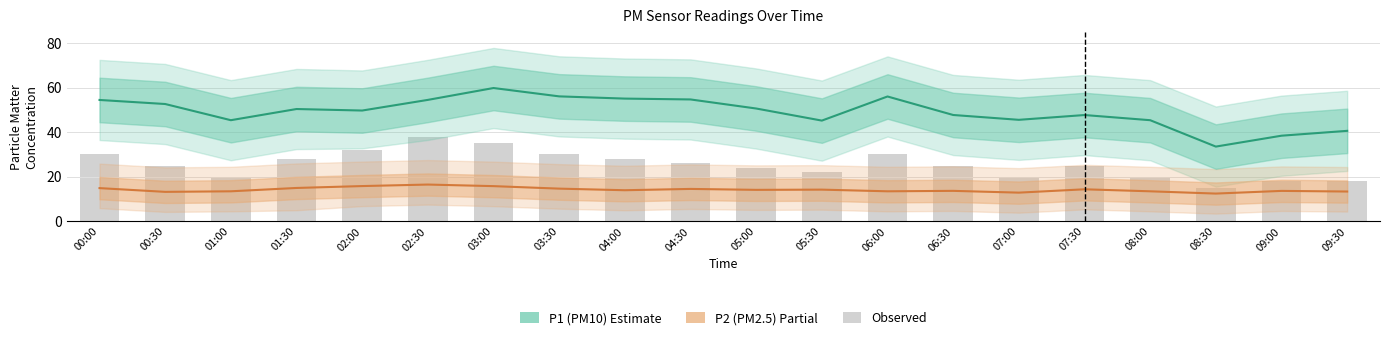

At which category does the chart reach its peak across all series?

03:00